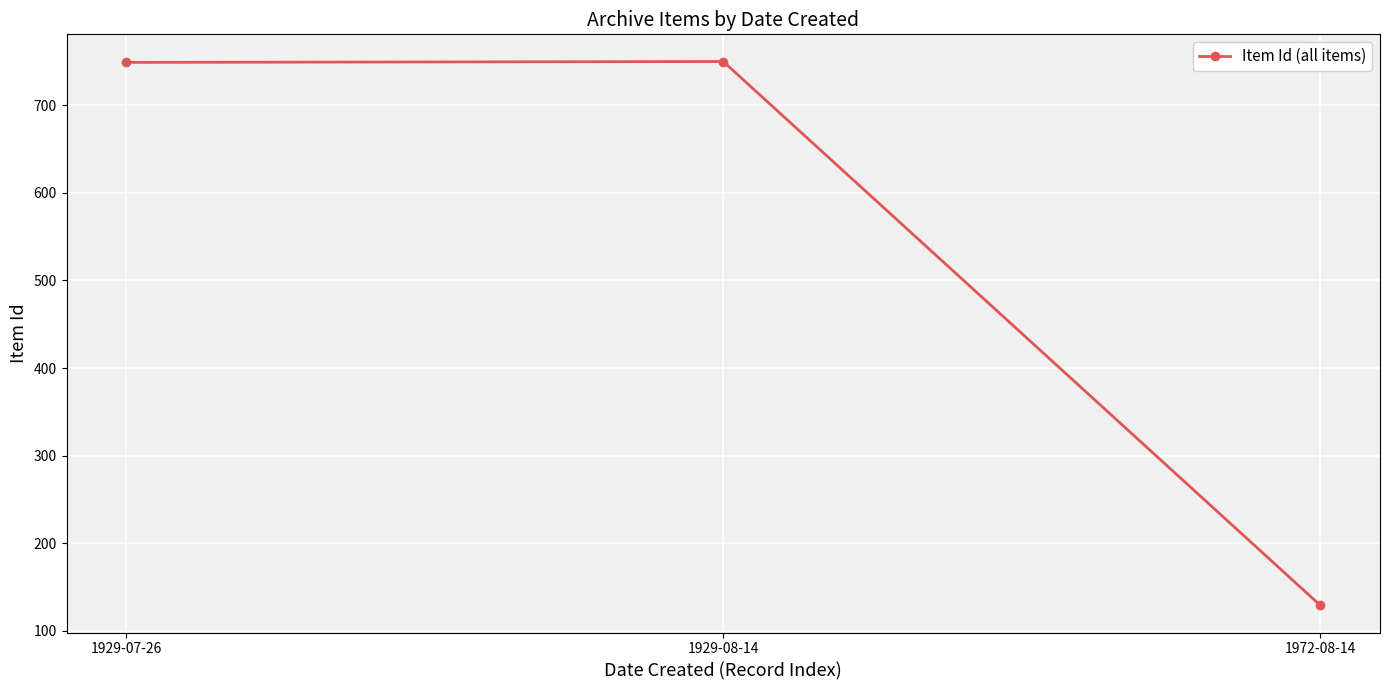

The chart shows a value of 749 at 1929-07-26. True or false?

True